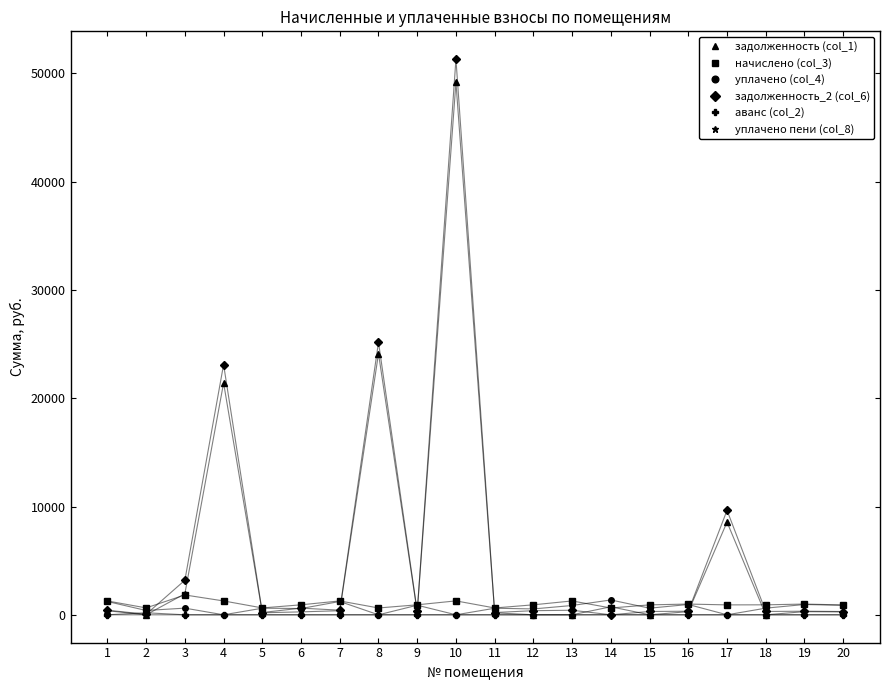

At which category is the sum across all series the highest?

10